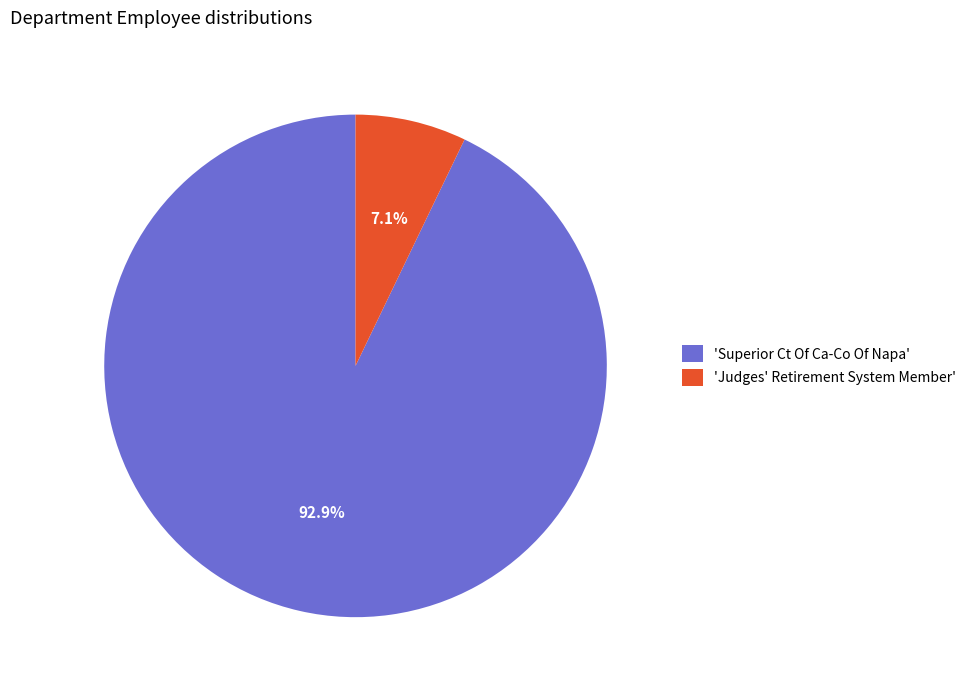

Which has a higher value, 'Judges' Retirement System Member' or 'Superior Ct Of Ca-Co Of Napa'?

'Superior Ct Of Ca-Co Of Napa'